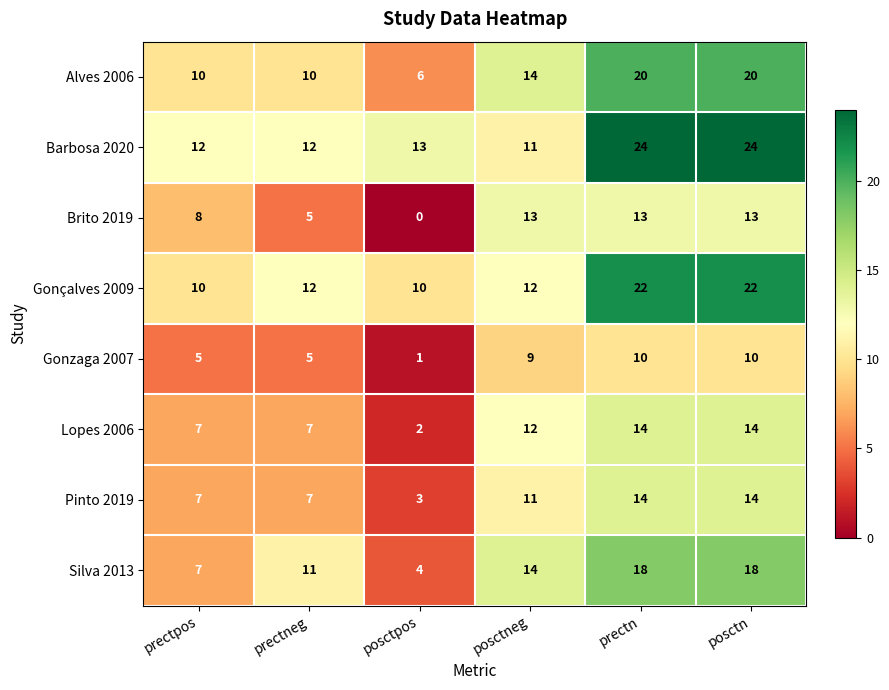

At which label is Brito 2019 closest to 6?

prectneg